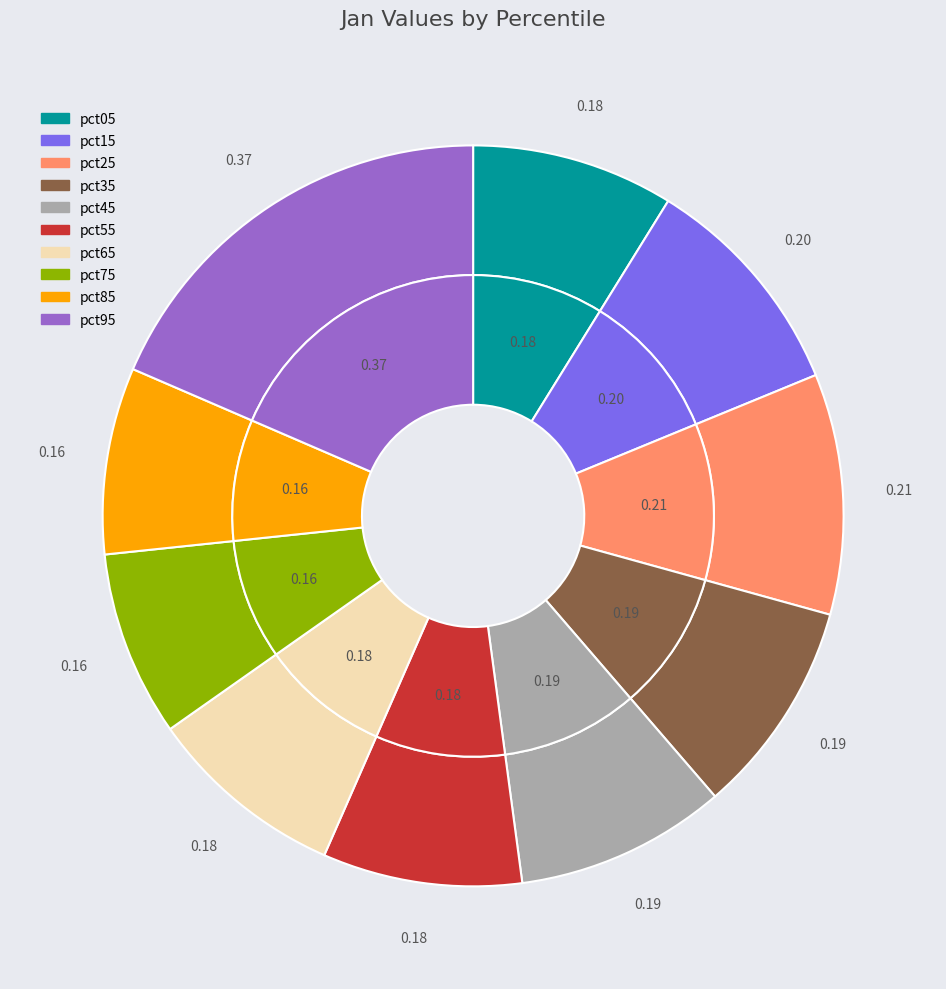

Is there a majority slice in this chart?

No